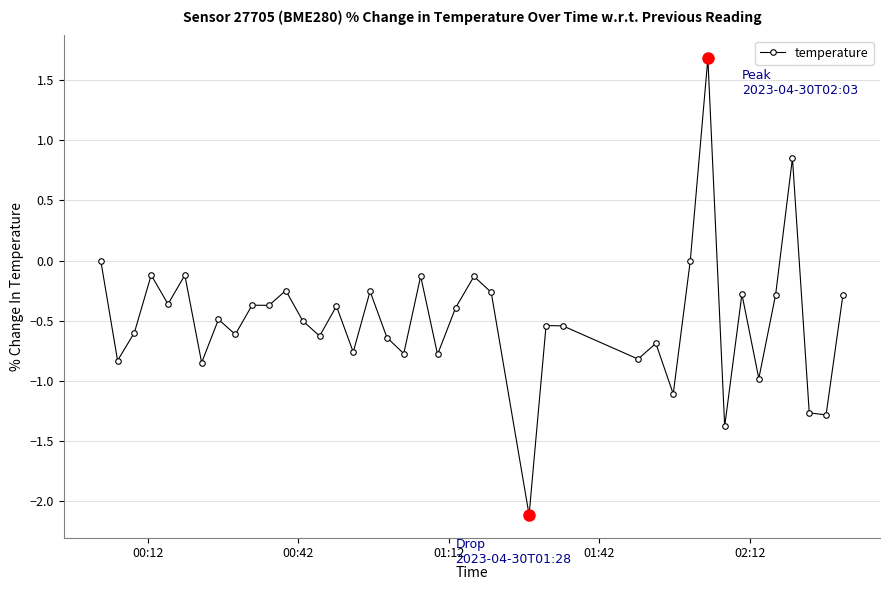

What is the minimum value shown in the chart?

-2.1